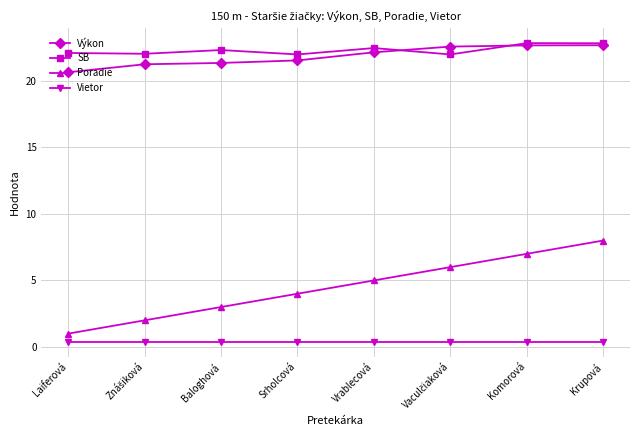

True or false: Poradie has more than 1 points higher than both neighbors.

False